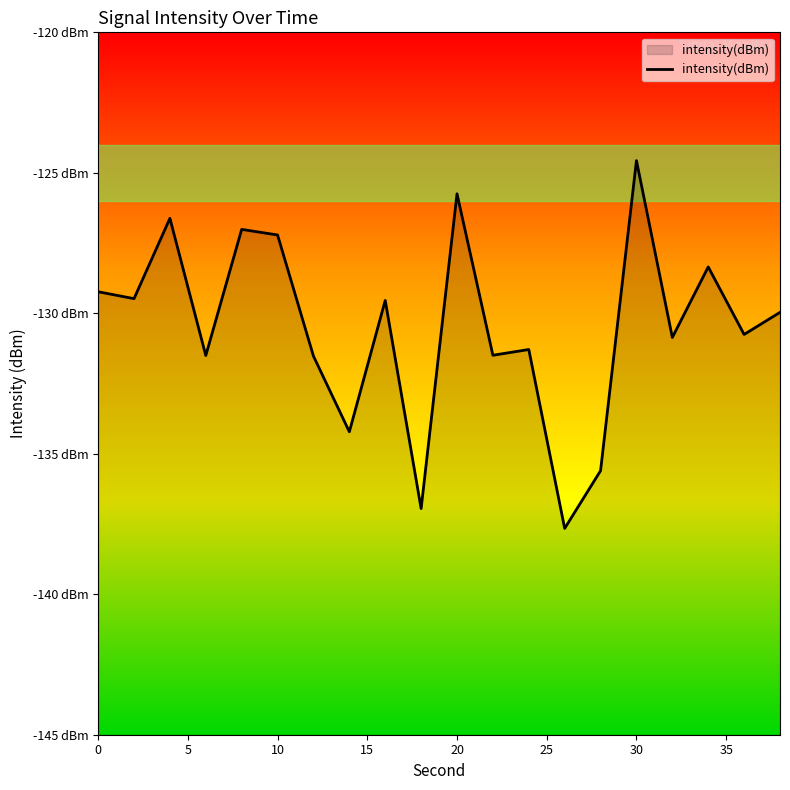

How many data points are above -129?

6